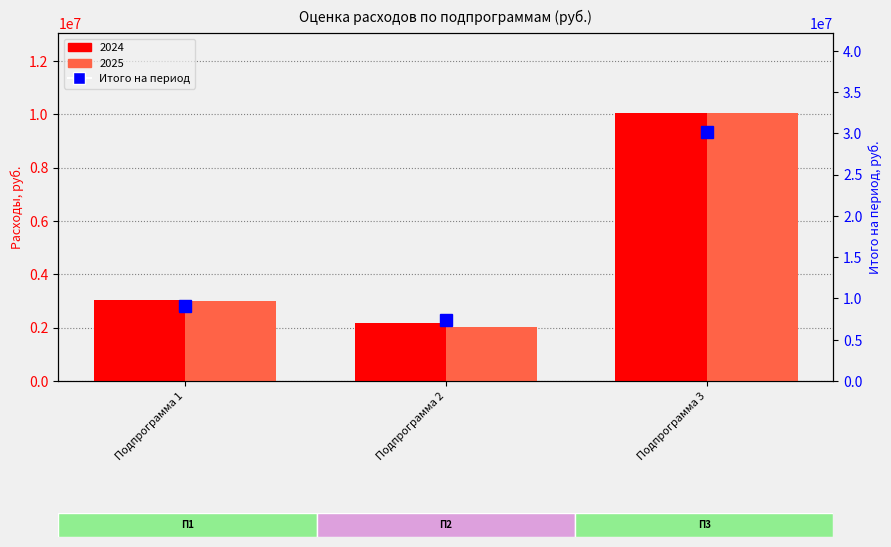

Is it true that the value at Подпрограмма 3 is 11594561?

False